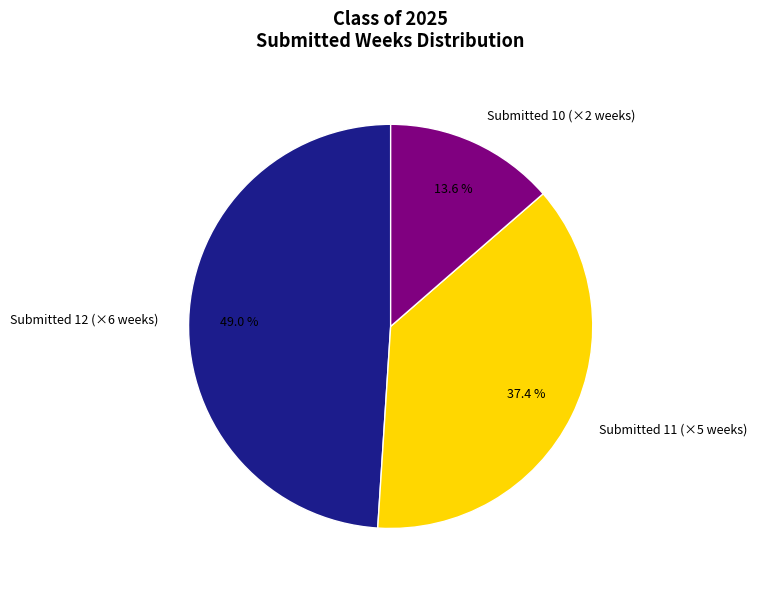

Is there any slice that represents more than half of the pie?

No